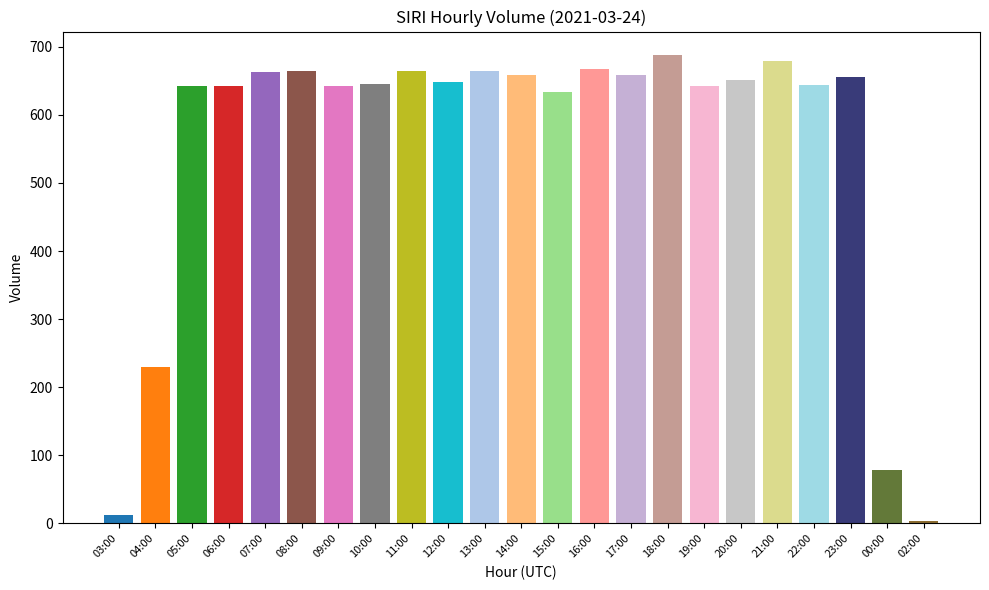

Reading right to left, what are all the values shown in this chart?

4	78	656	644	679	651	642	688	659	667	634	659	665	648	665	646	642	665	663	643	643	229	13